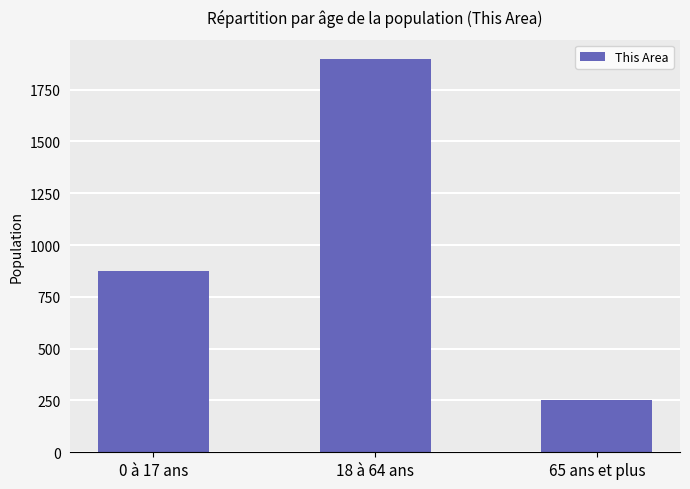

How many data points are less than 876?

1